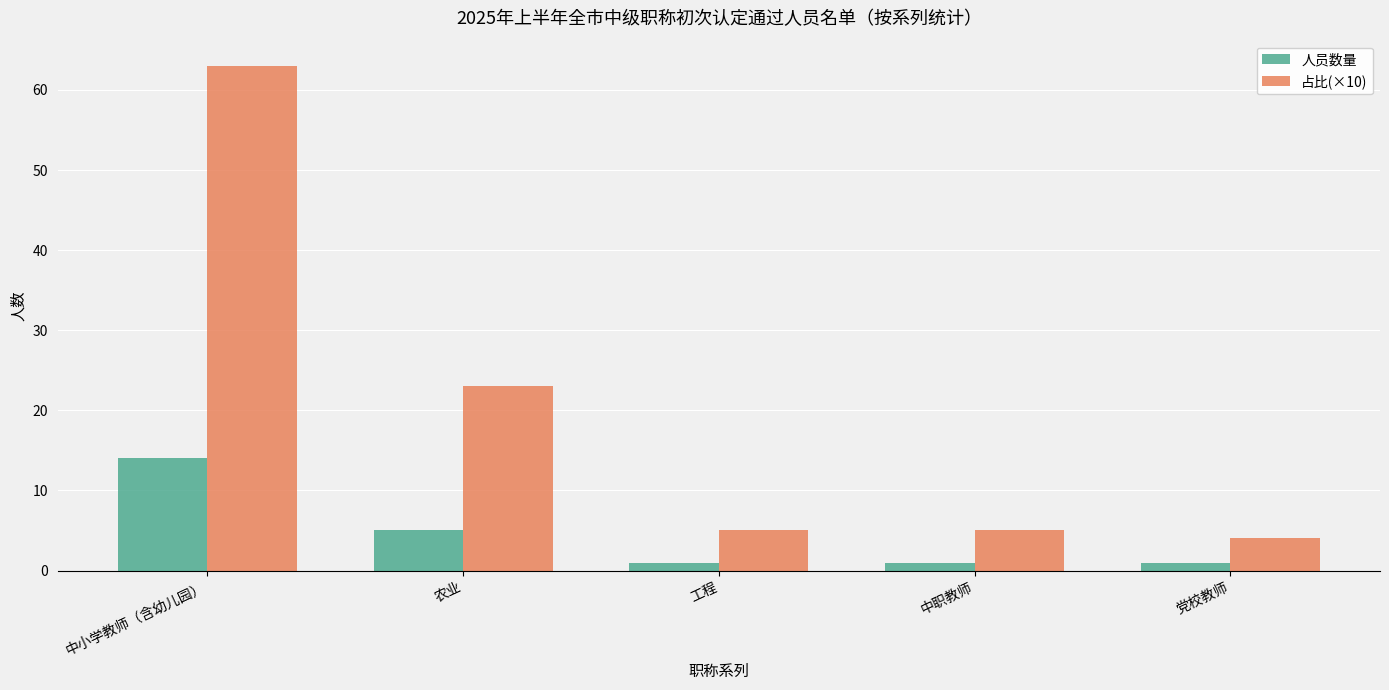

Reading right to left, what are all the values shown in this chart?

人员数量: 1	1	1	5	14
占比(×10): 4	5	5	23	63